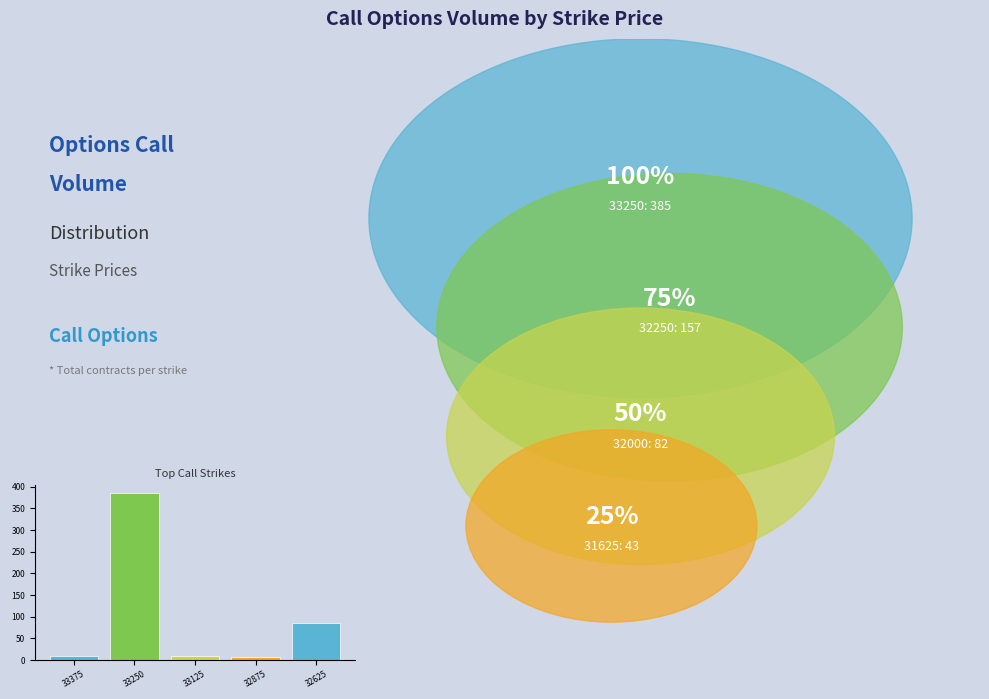

What is the value of the 2nd bar from the left?

385